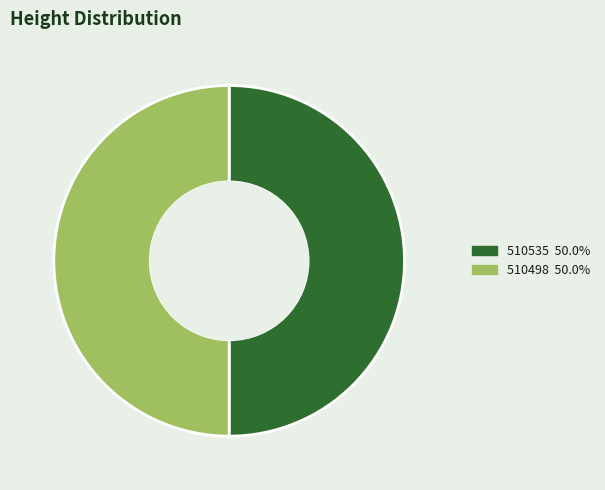

True or false: 510535 accounts for 50% of the total.

True